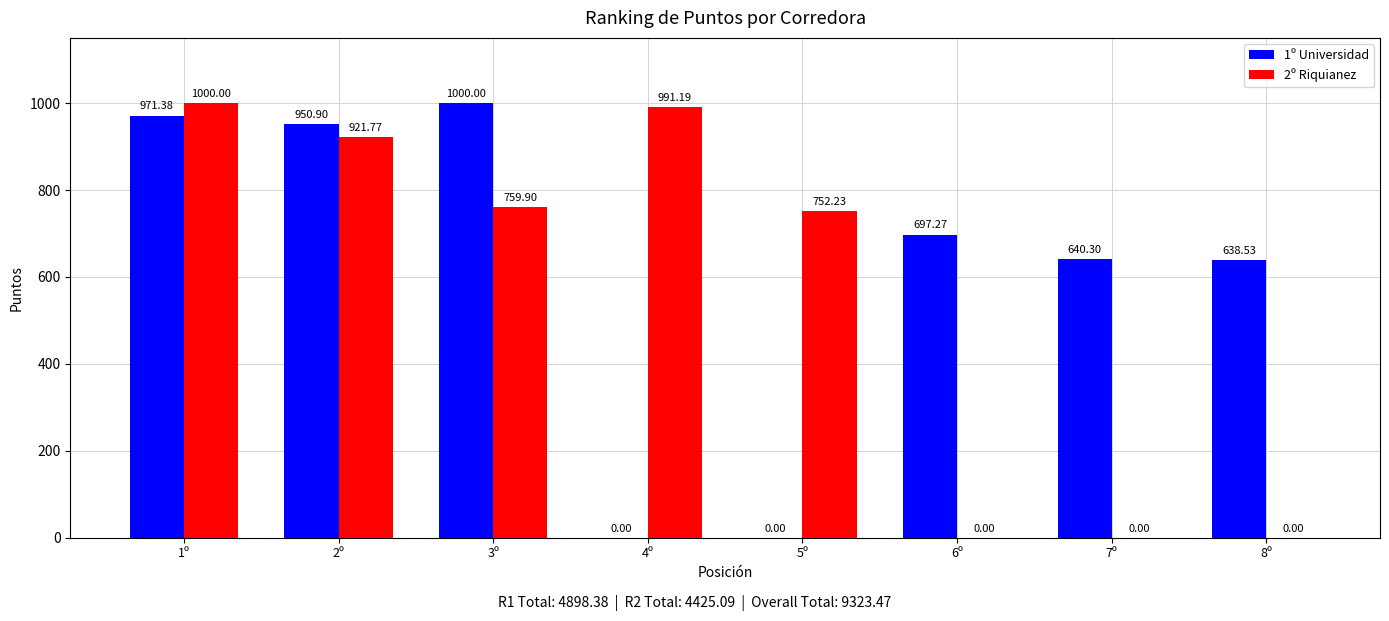

At which category is the sum across all series the highest?

1º